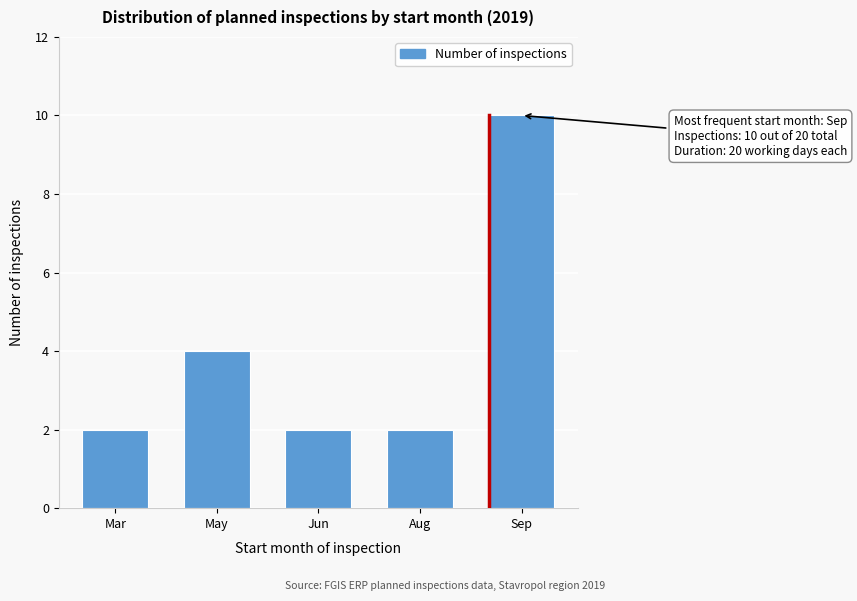

Reading left to right, extract all data points from this chart.

2	4	2	2	10